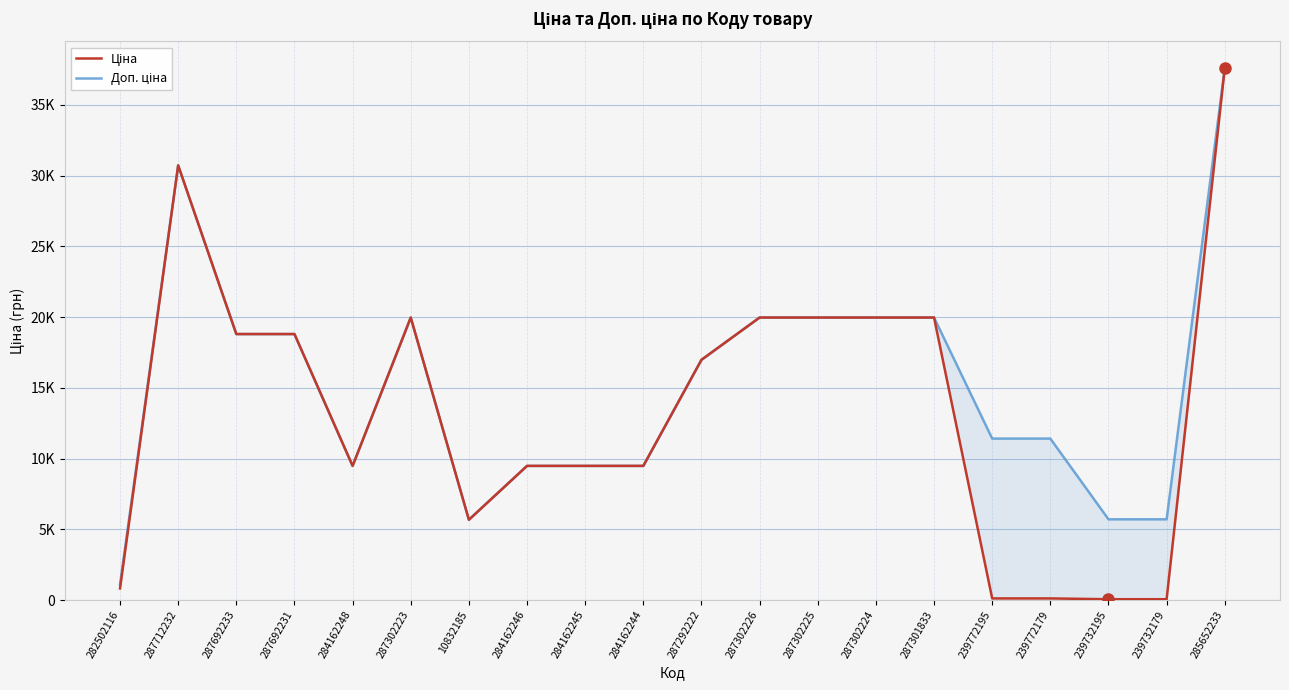

The value of Ціна at 287302226 is 9126.6. True or false?

False